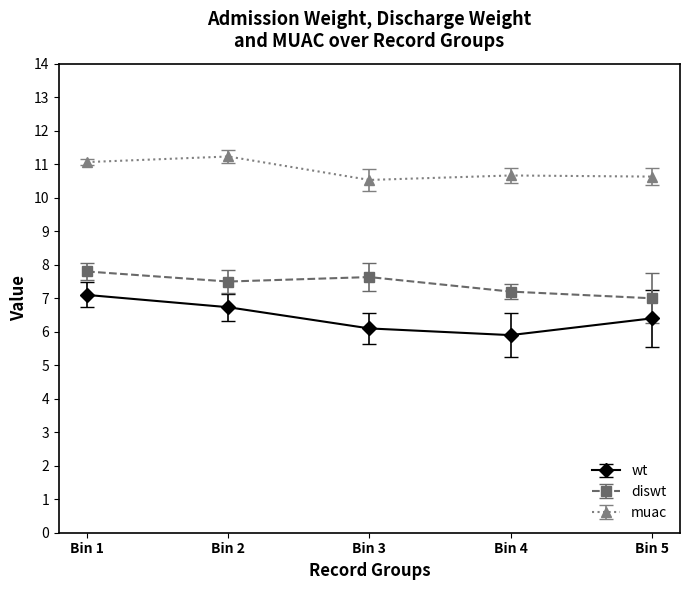

What is the spread (max minus min) of values at Bin 2?

4.5